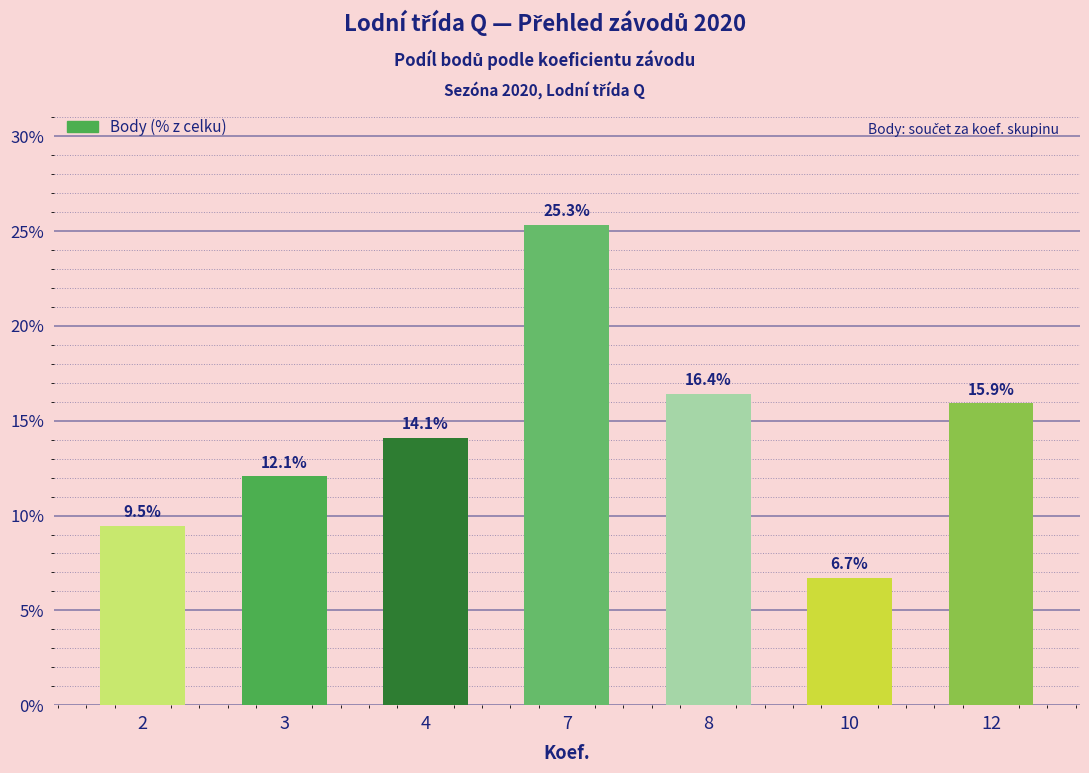

What is the smallest value displayed?

6.7